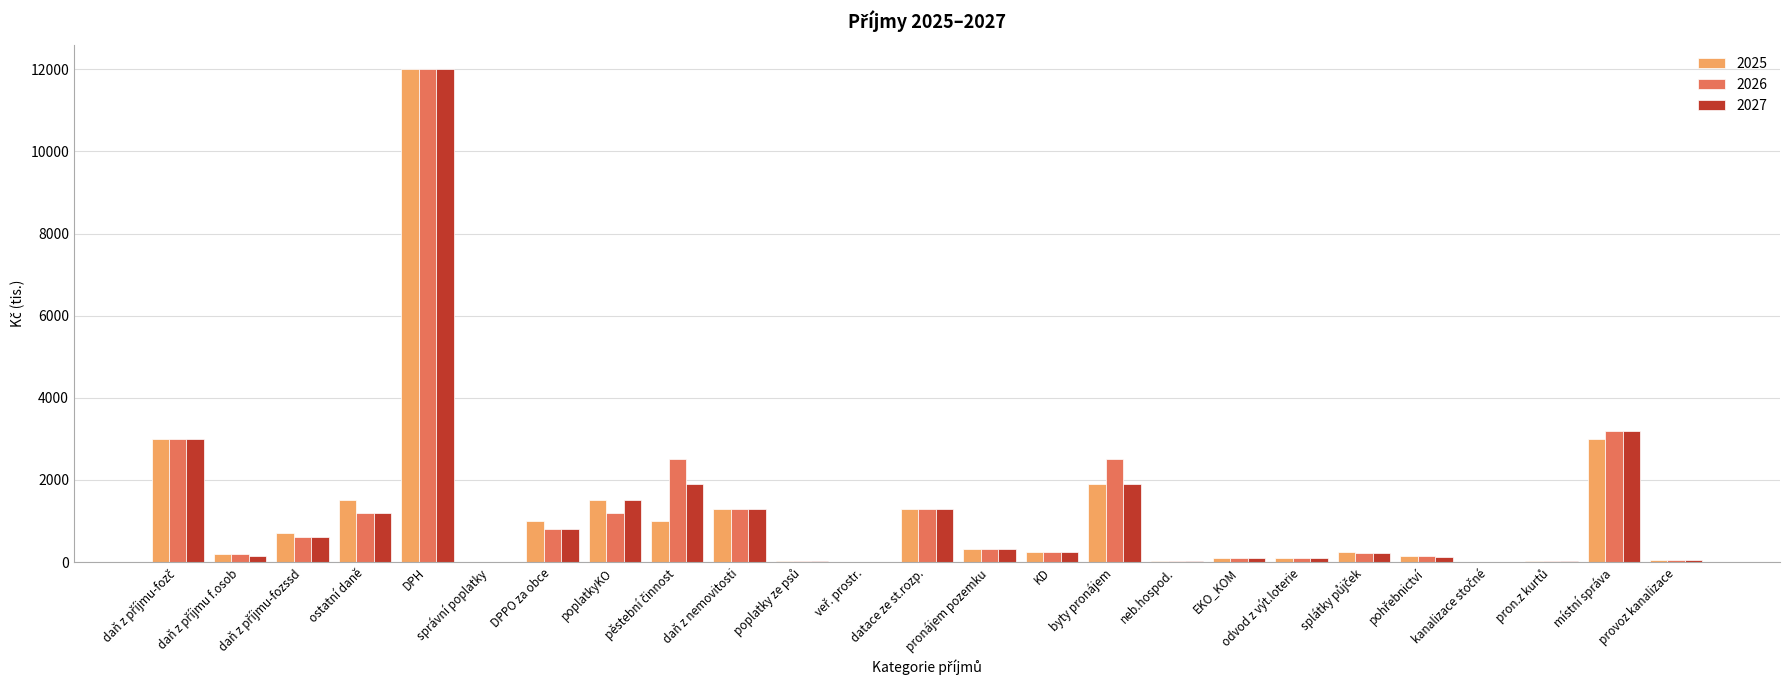

What is the sum of all 2027 values?

30063